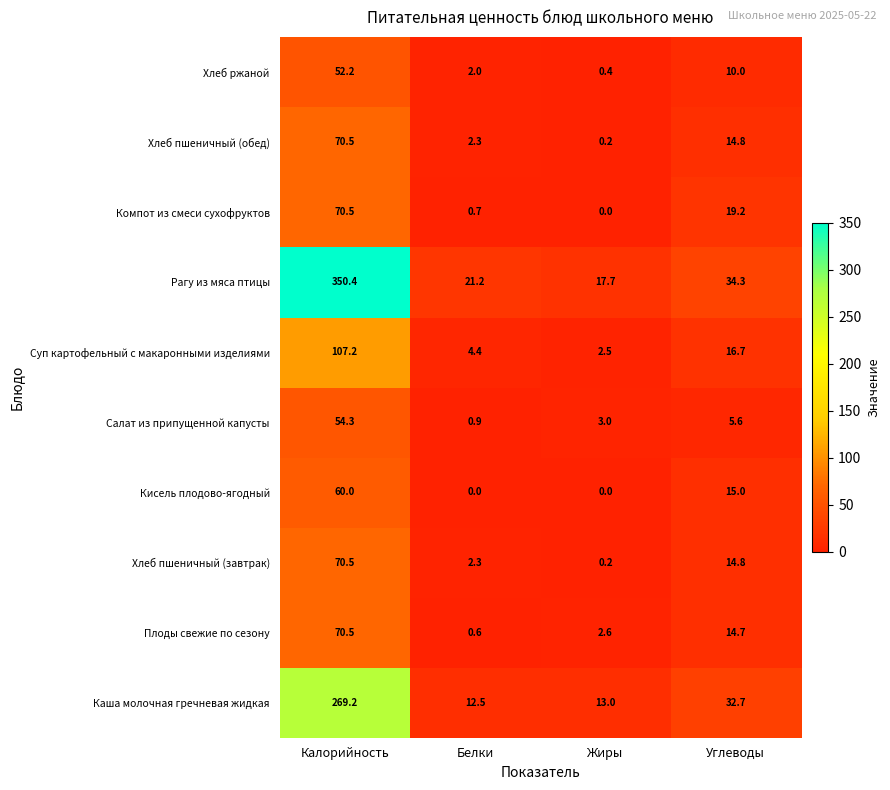

Which series changed the most between Белки and Жиры?

Рагу из мяса птицы